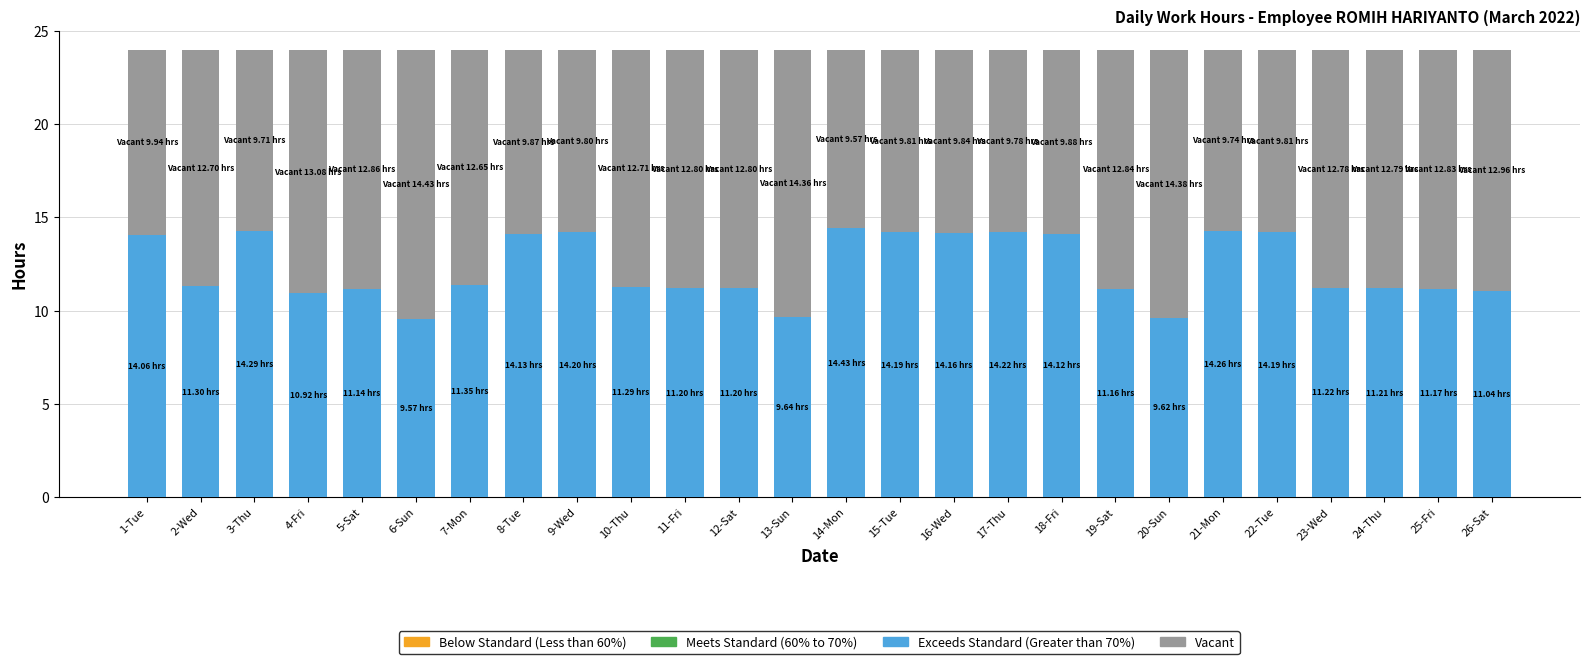

What is the total value across all series at 24-Thu?

24.0